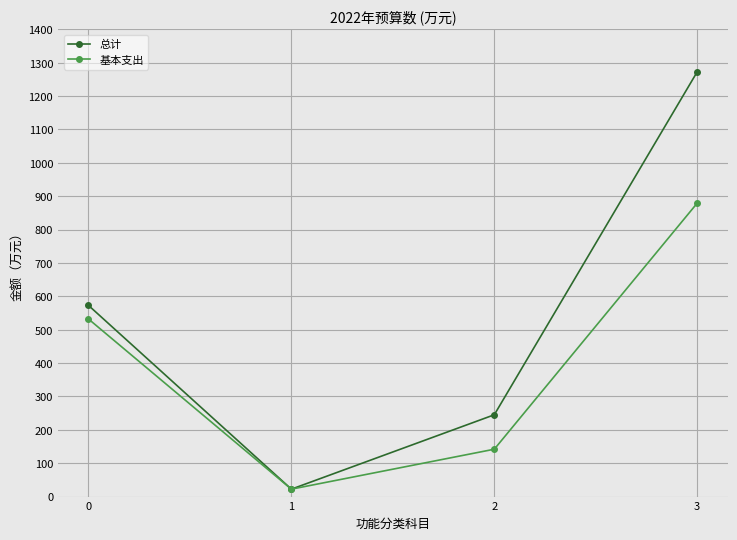

Does the chart display data point markers on the line(s)?

Yes